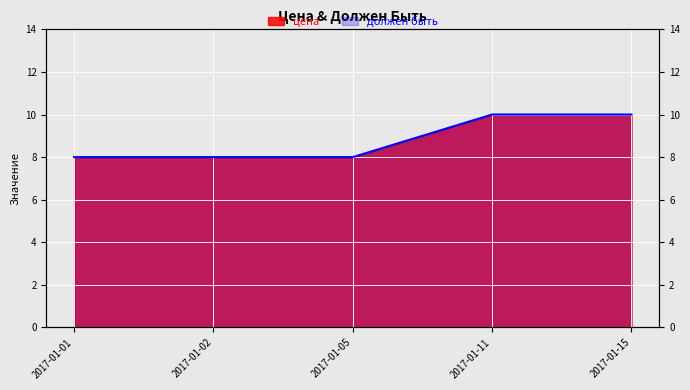

The chart shows a value of 10 at 2017-01-11. True or false?

True